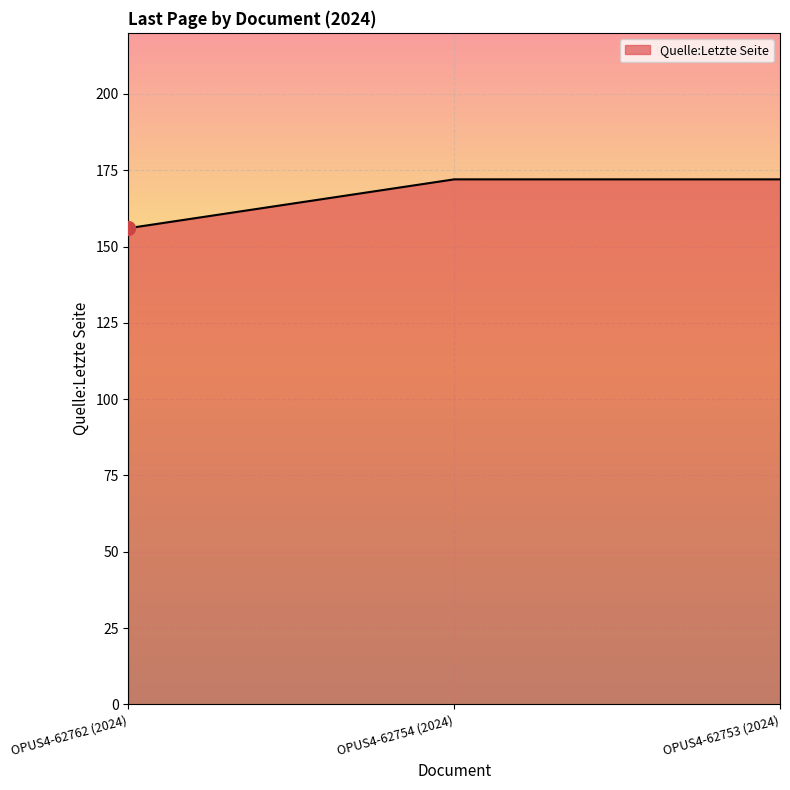

Approximately how many times larger is the value at OPUS4-62753 (2024) compared to OPUS4-62754 (2024)?

1.0